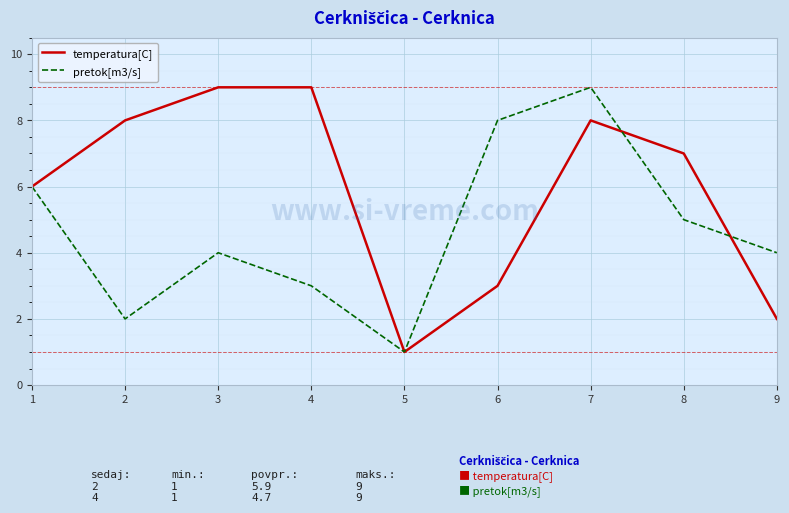

Reading right to left, list all the values displayed in this chart.

temperatura[C]: 2	7	8	3	1	9	9	8	6
pretok[m3/s]: 4	5	9	8	1	3	4	2	6